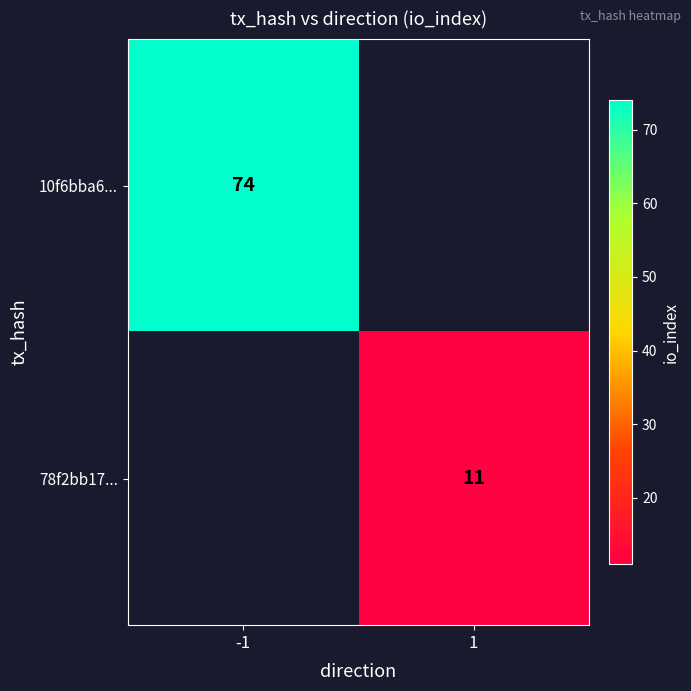

True or false: 10f6bba6... has a value of 15 at -1.

False